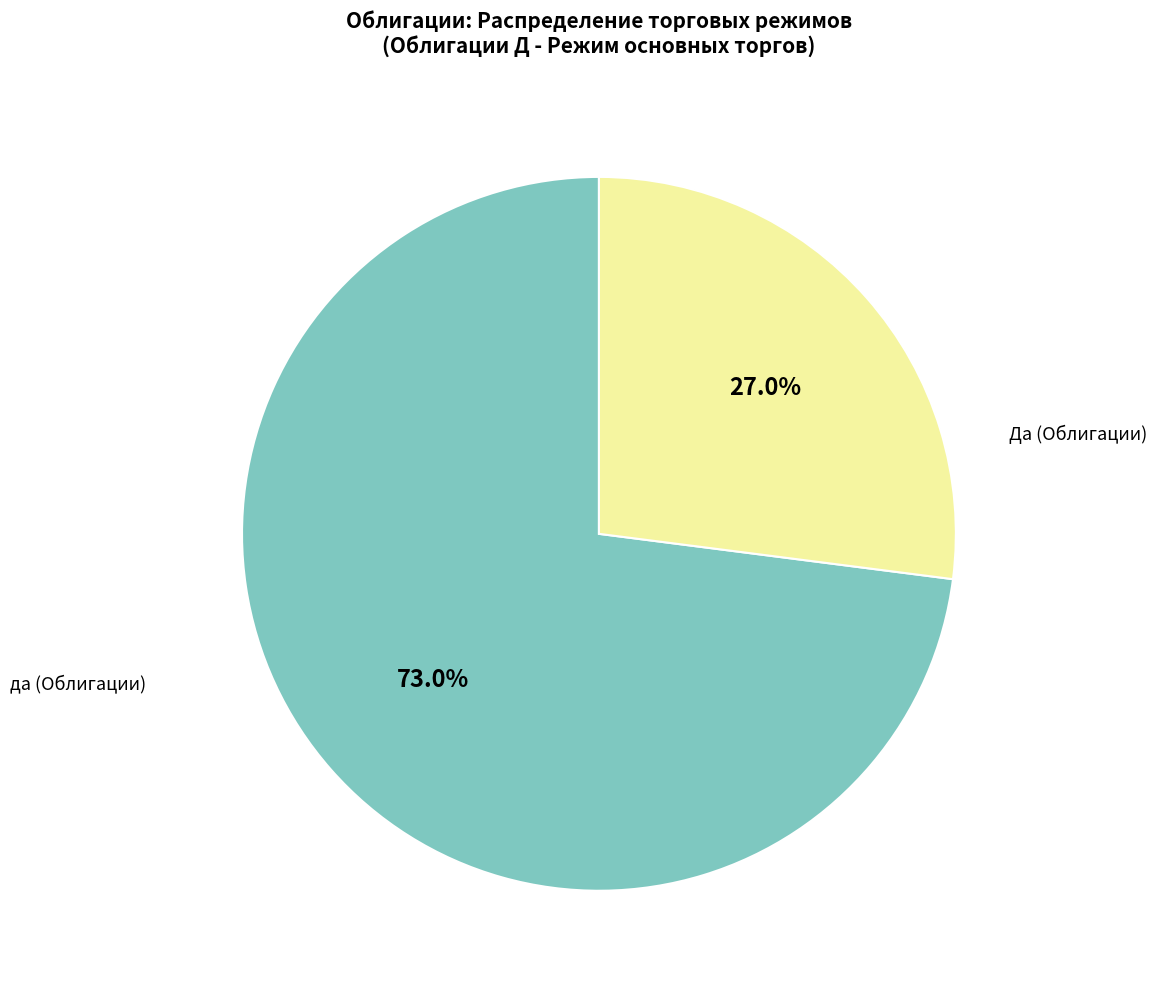

Does any single category account for the majority?

Yes